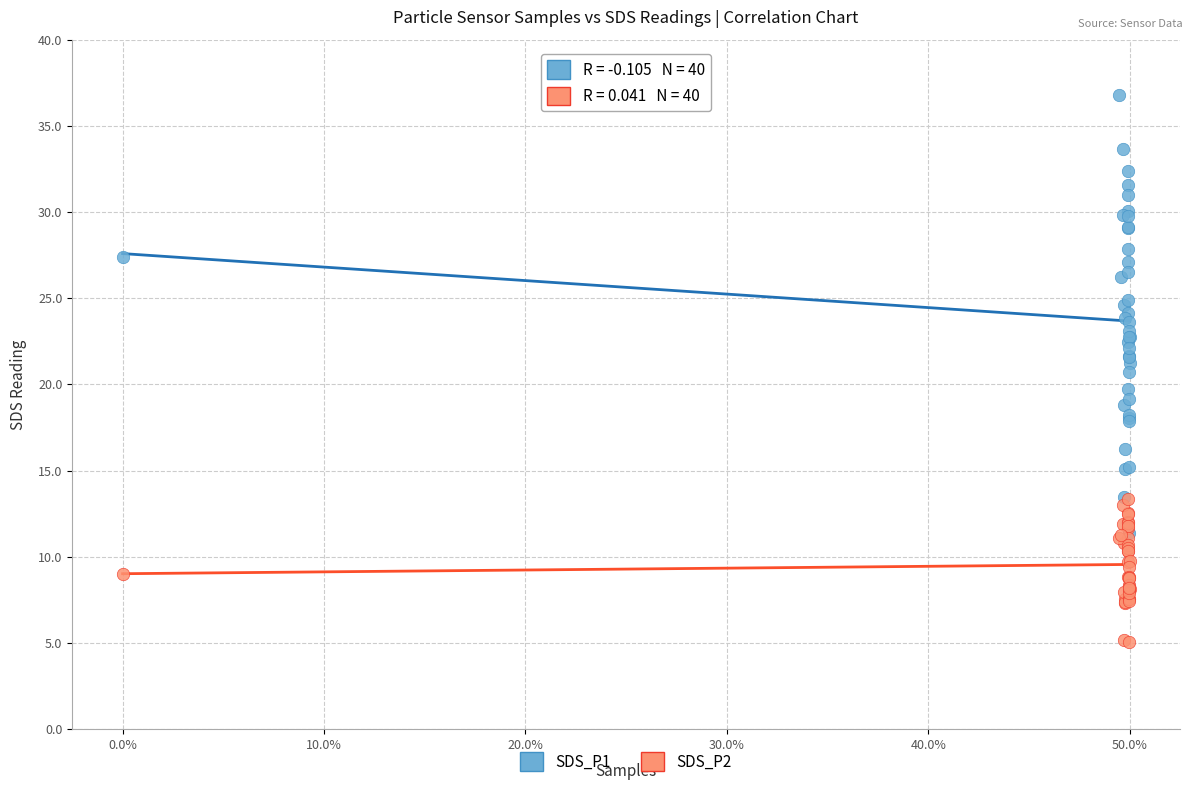

Which series has the widest spread of Y values?

SDS_P1